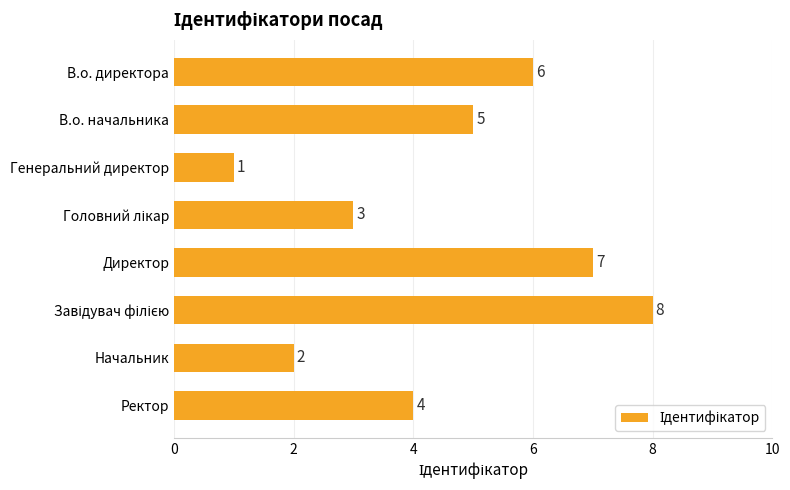

Which has a higher value, В.о. директора or Директор?

Директор